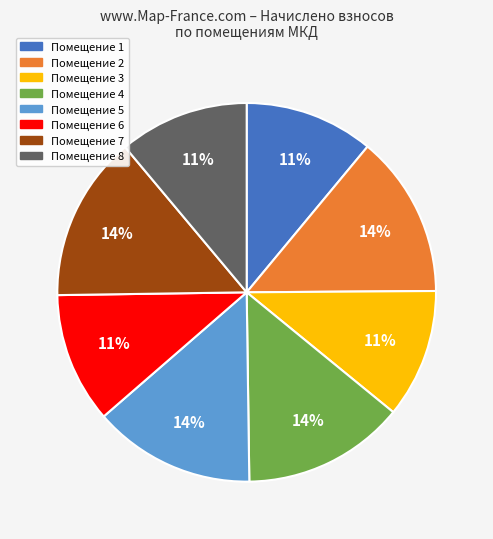

Is there a majority slice in this chart?

No